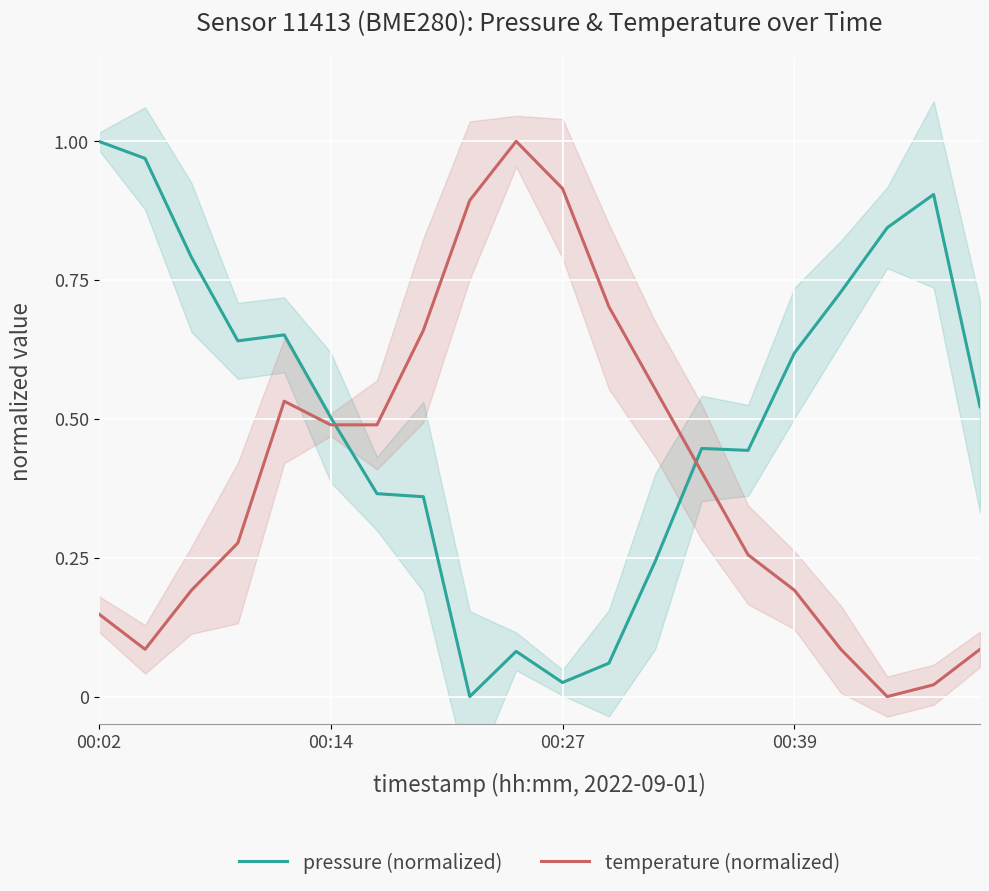

How many intersections are there between pressure (normalized) and temperature (normalized)?

2